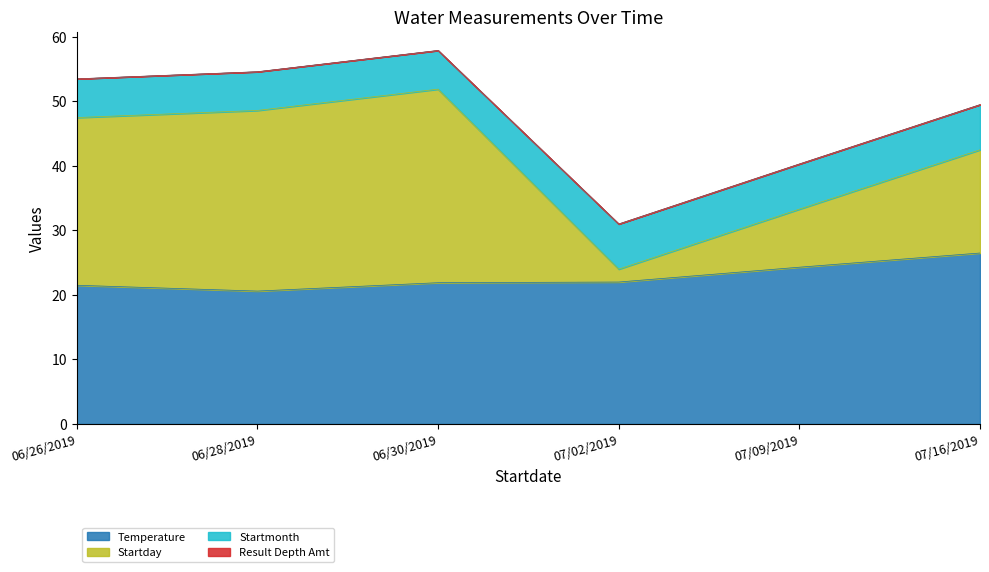

How many interior local peaks does the Startday series have?

1